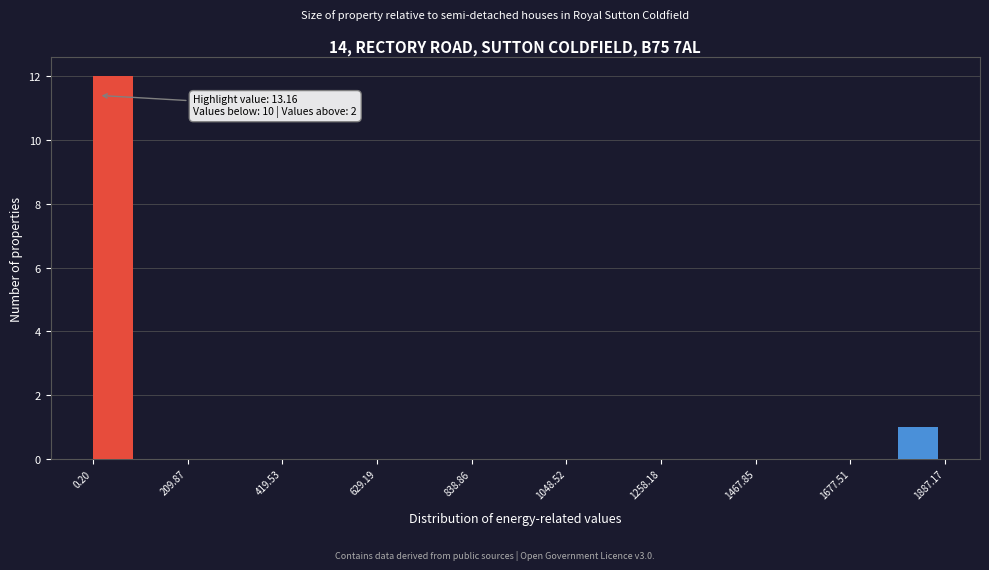

Around what value on the x-axis is the tallest bar? Give the approximate position of its centre, as read against the axis.

50